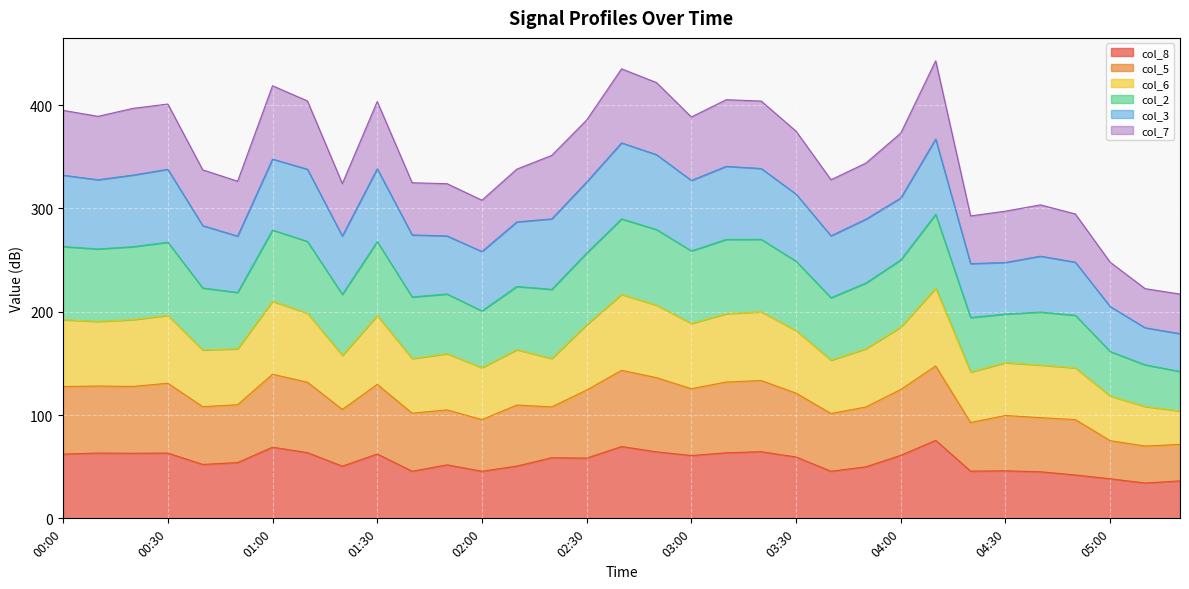

Which series has the largest range (max minus min)?

col_6